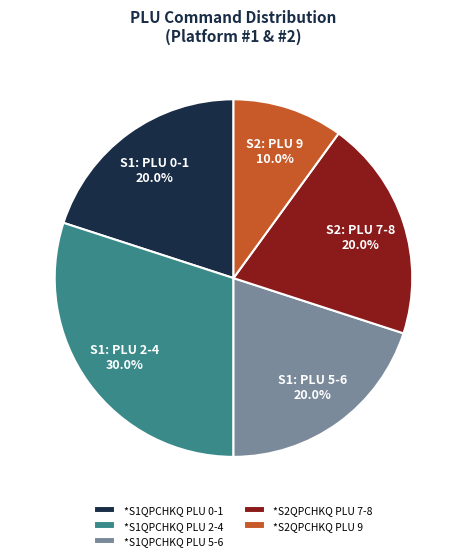

Is there a majority slice in this chart?

No